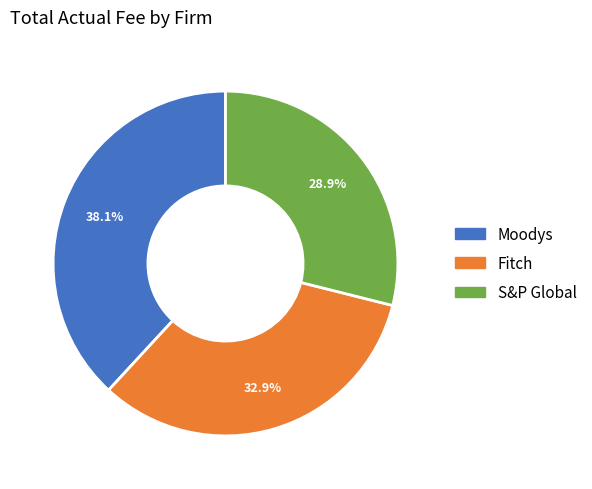

To the nearest percent, what is the average slice percentage?

33%